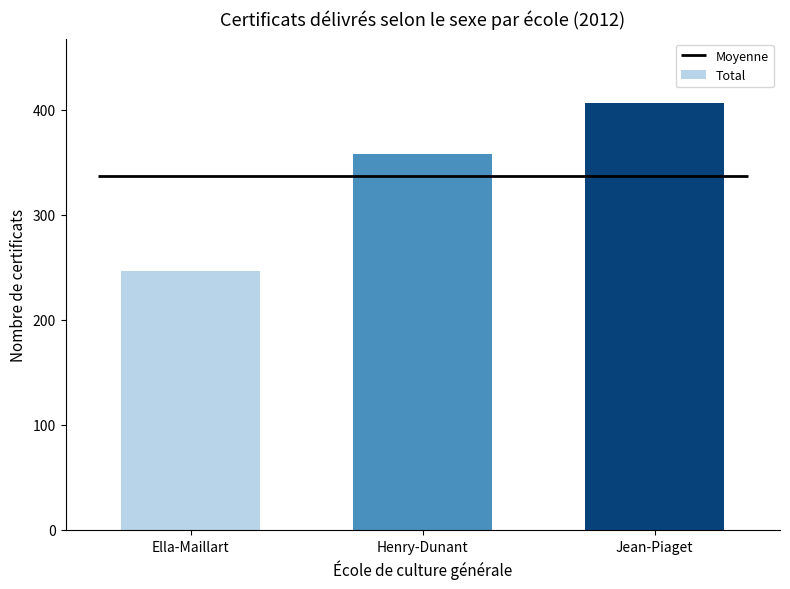

Reading right to left, what are all the values shown in this chart?

Jean-Piaget=407	Henry-Dunant=358	Ella-Maillart=247